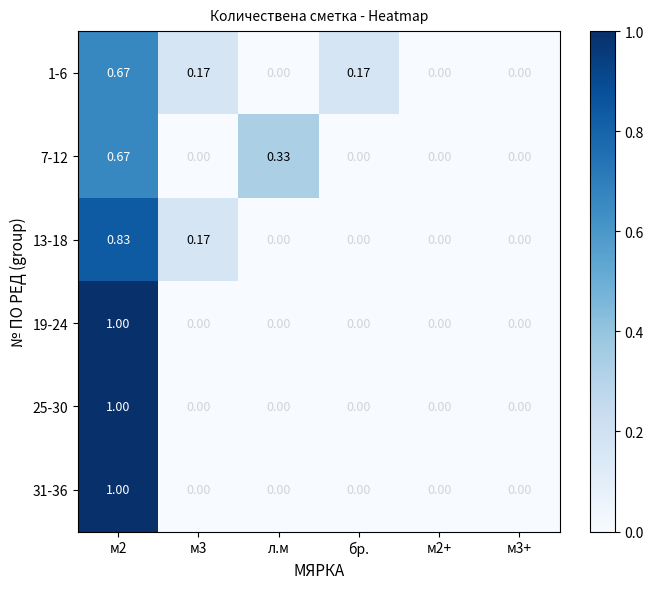

Which category has the lowest value across all series?

л.м